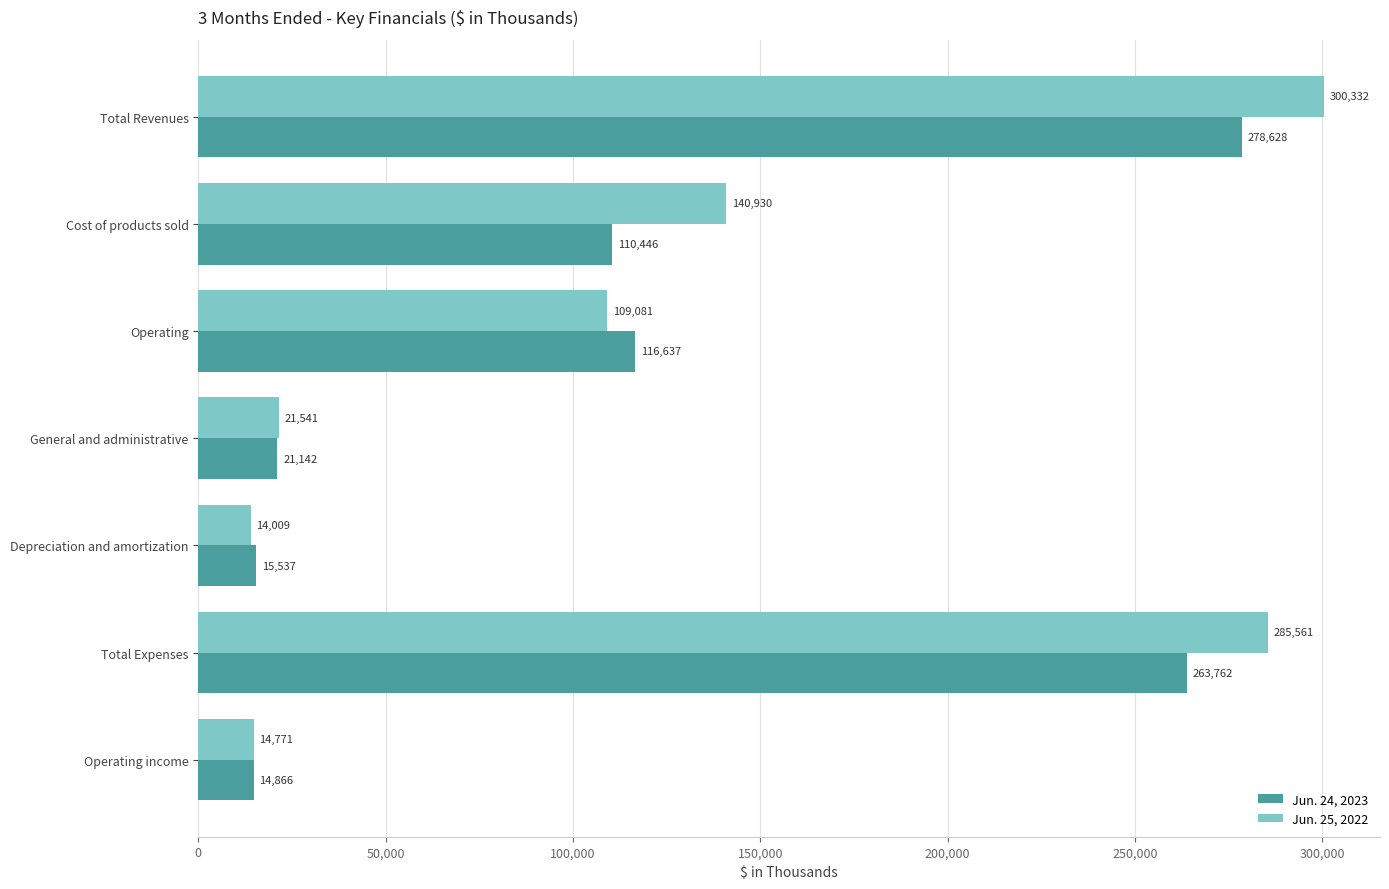

At which category does the chart reach its minimum across all series?

Depreciation and amortization